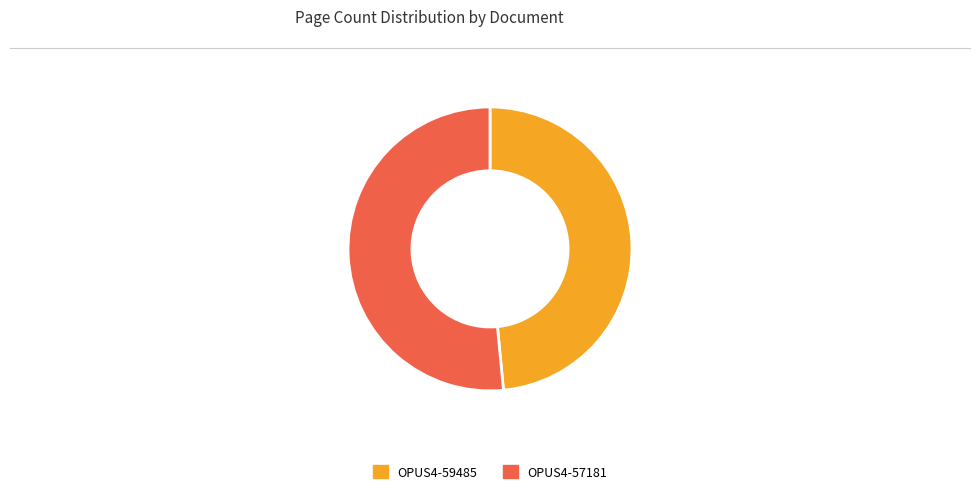

Is it true that OPUS4-59485 is 38% of the pie?

False